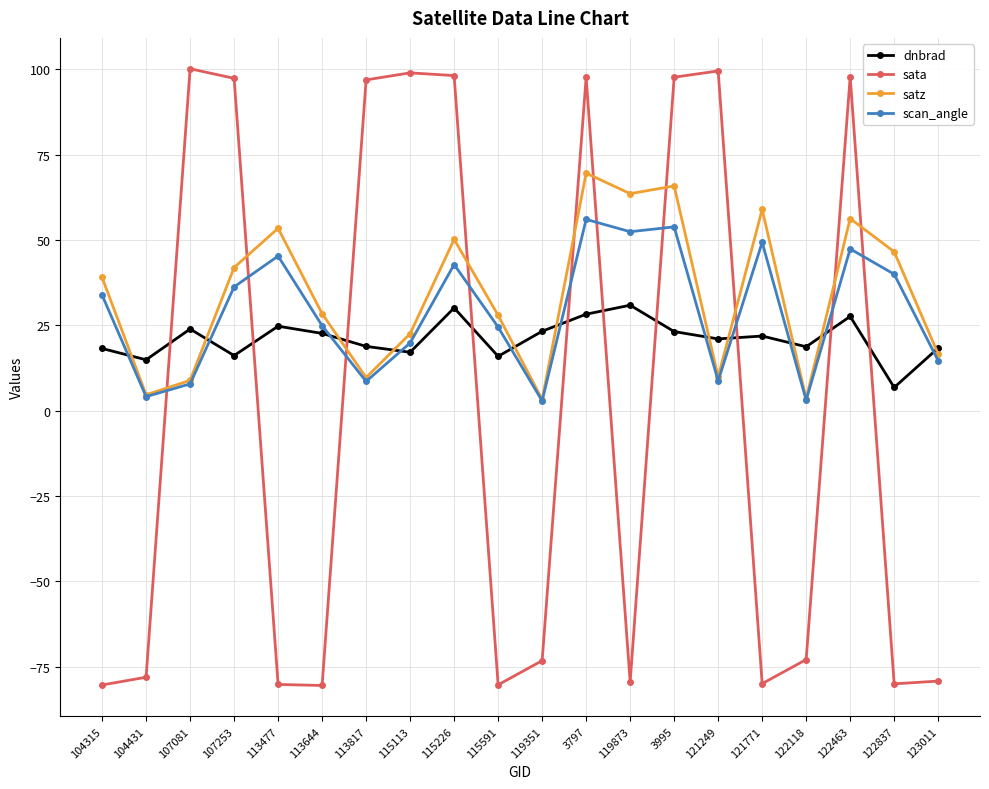

What is the approximate value of dnbrad at 119351?

23.3